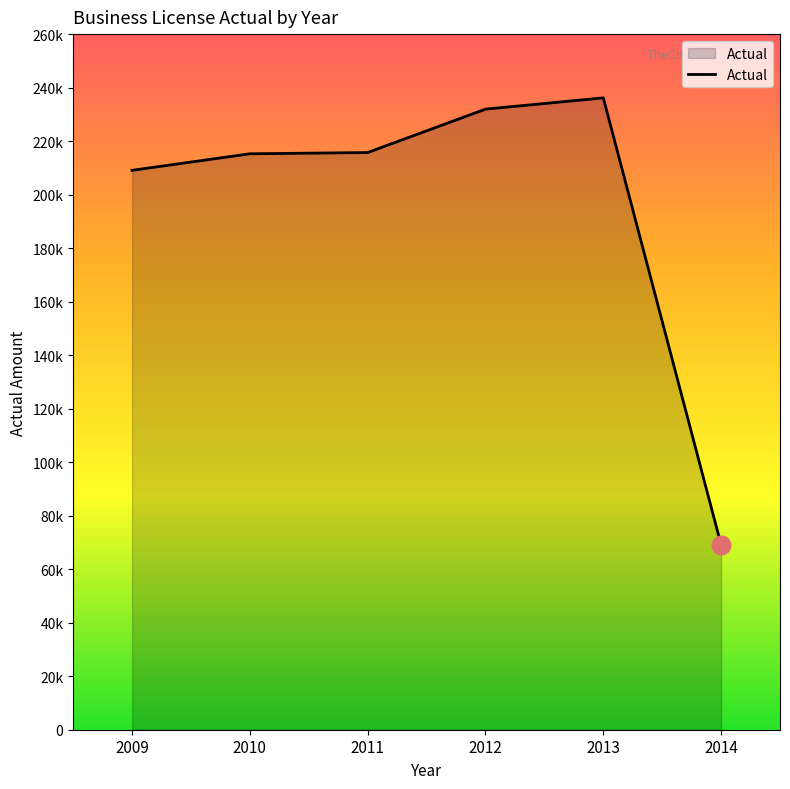

What is the change in value from 2009 to 2014?

-139976.0